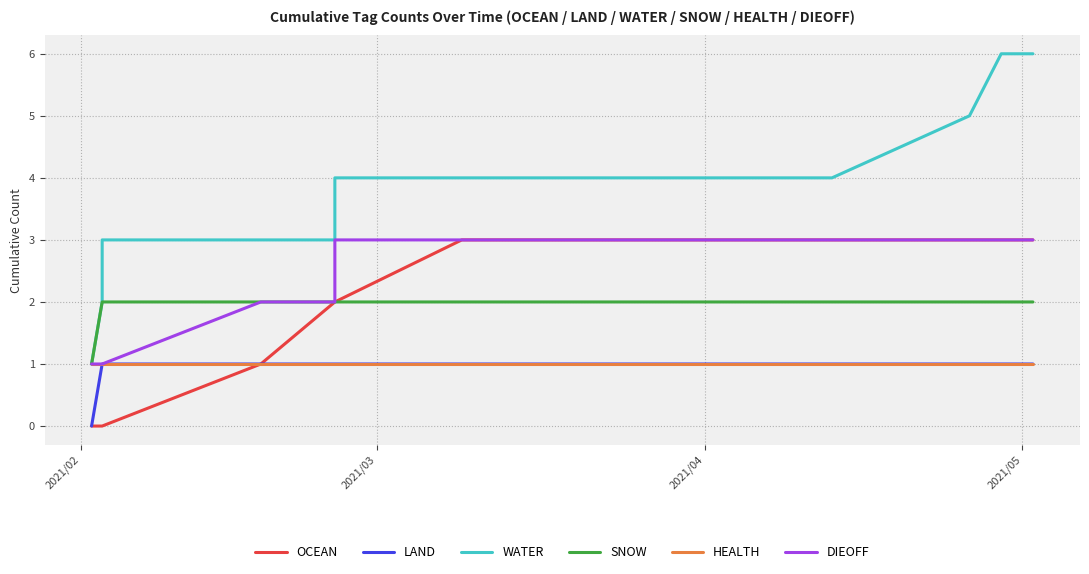

What is the average value of the LAND series?

1